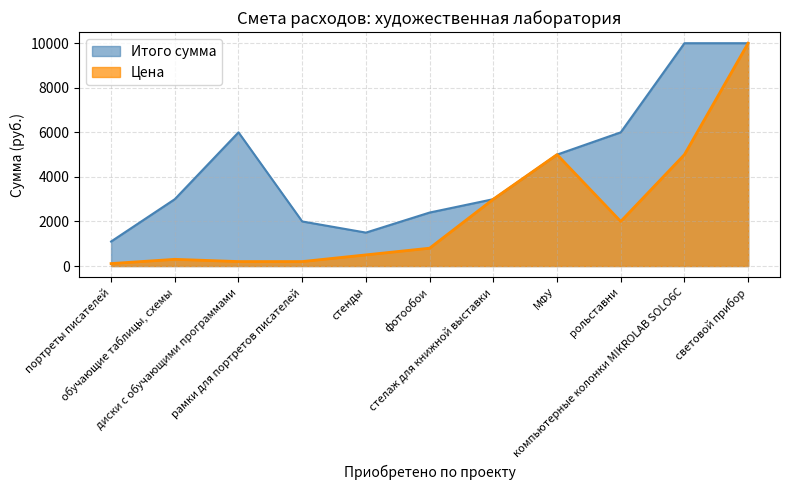

True or false: Итого сумма and Цена cross at least once.

False